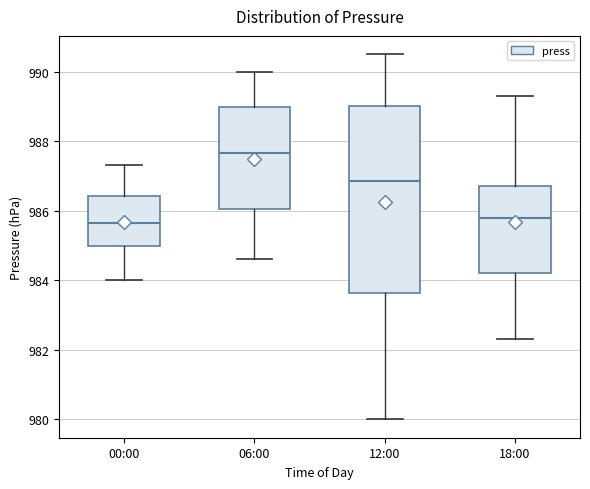

Which box is the tallest, from its lower edge to its upper edge?

12:00